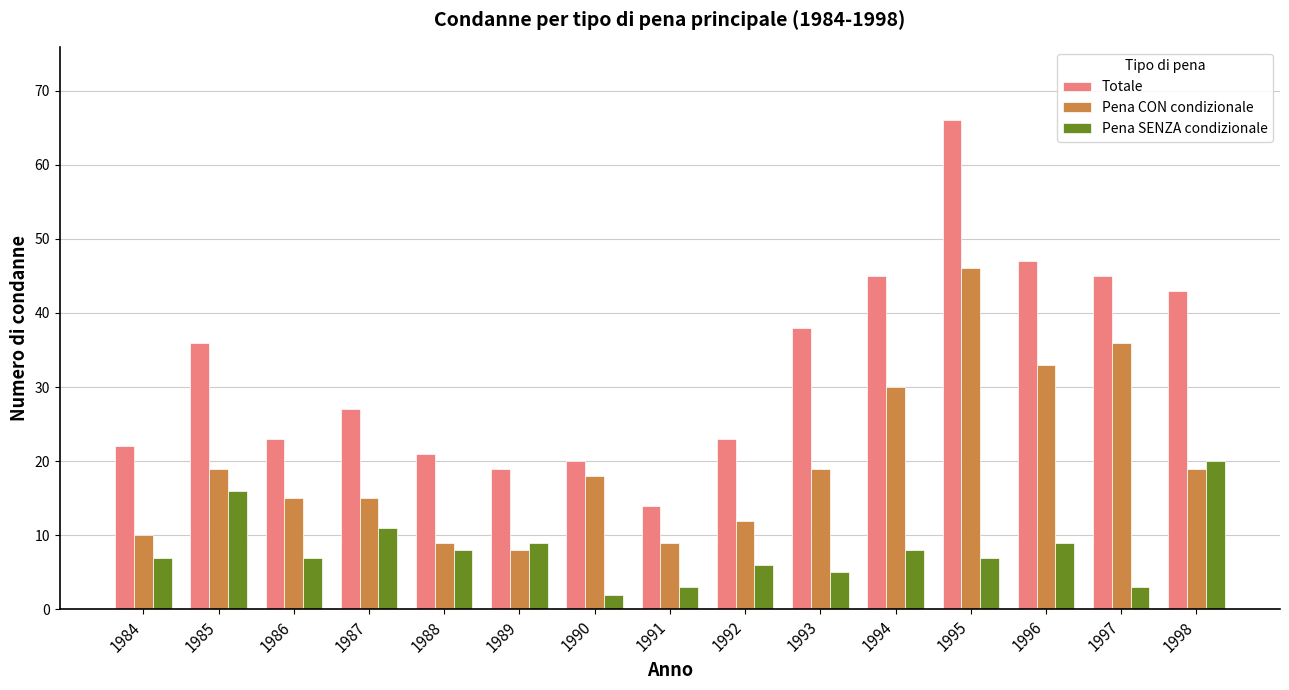

At how many categories does at least one series exceed 44?

4